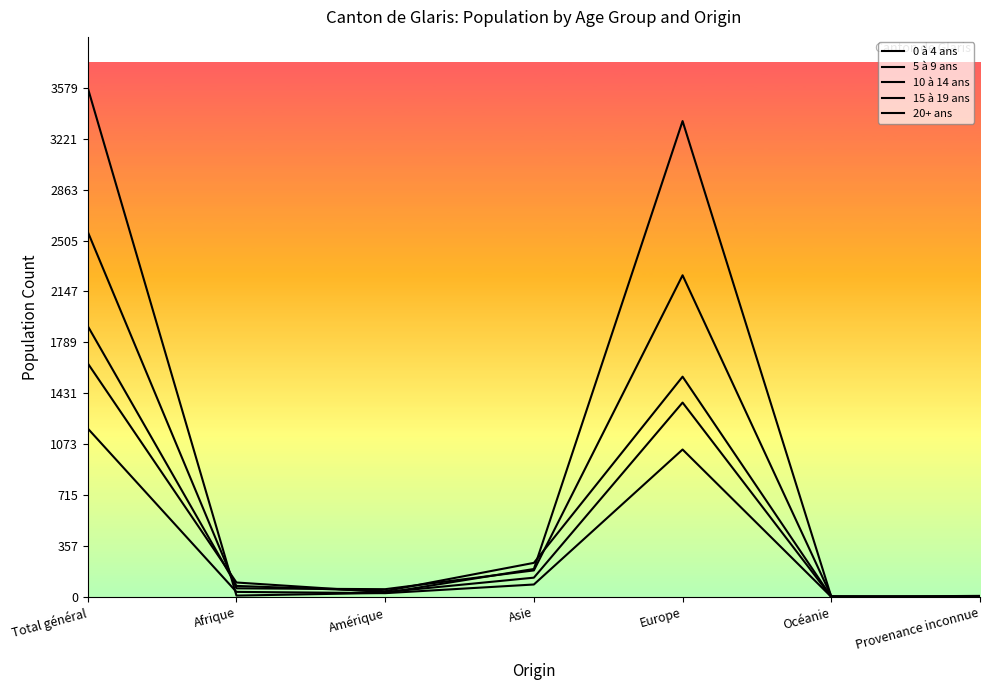

Reading left to right, transcribe all the data shown in this chart.

0 à 4 ans: Total général=2567	Afrique=60	Amérique=54	Asie=186	Europe=2261	Océanie=5	Provenance inconnue=1
5 à 9 ans: Total général=1904	Afrique=77	Amérique=40	Asie=239	Europe=1548	Océanie=0	Provenance inconnue=0
10 à 14 ans: Total général=1642	Afrique=101	Amérique=33	Asie=135	Europe=1366	Océanie=0	Provenance inconnue=7
15 à 19 ans: Total général=1184	Afrique=35	Amérique=26	Asie=87	Europe=1036	Océanie=0	Provenance inconnue=0
20+ ans: Total général=3579	Afrique=9	Amérique=28	Asie=196	Europe=3345	Océanie=1	Provenance inconnue=0